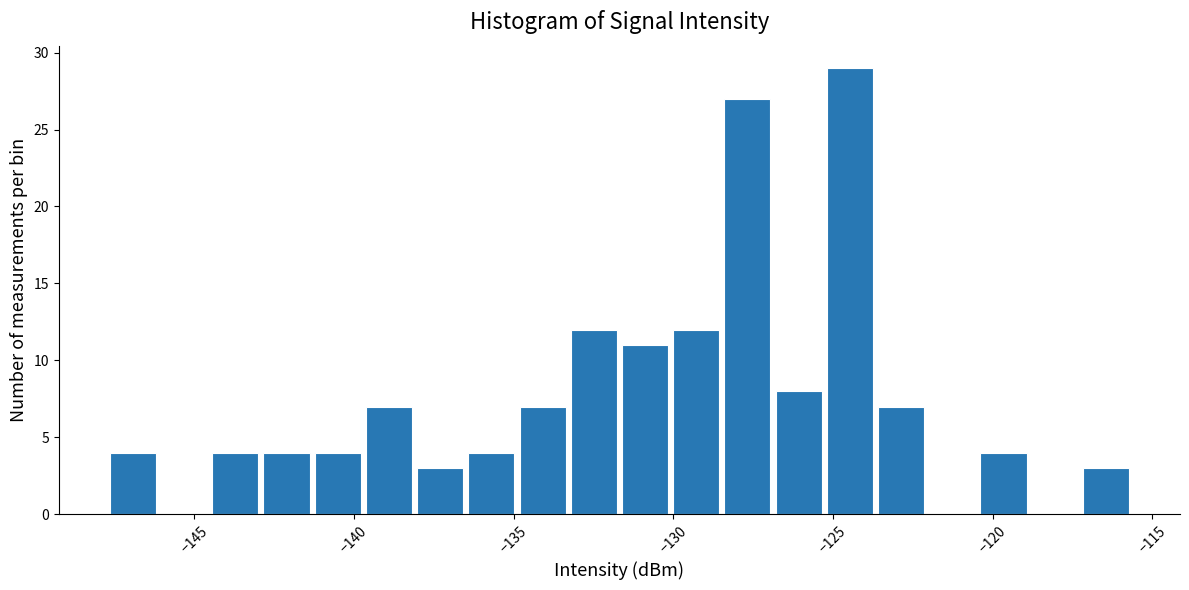

Read against the x-axis, roughly where is the centre of the tallest bar?

-124.5